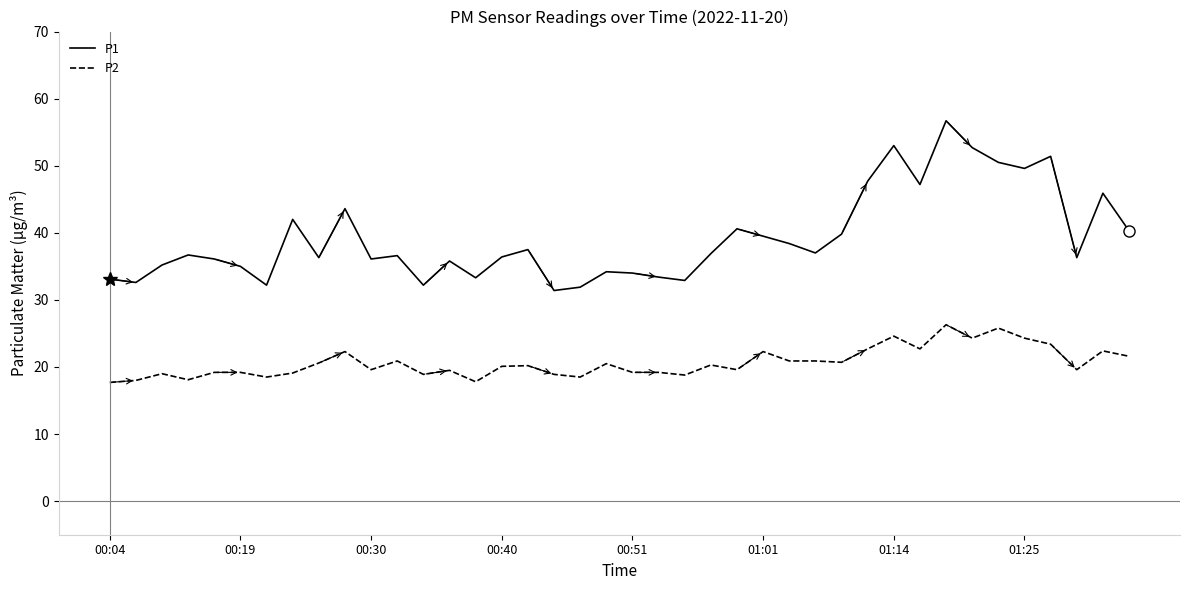

Which series has the widest spread of values?

P1